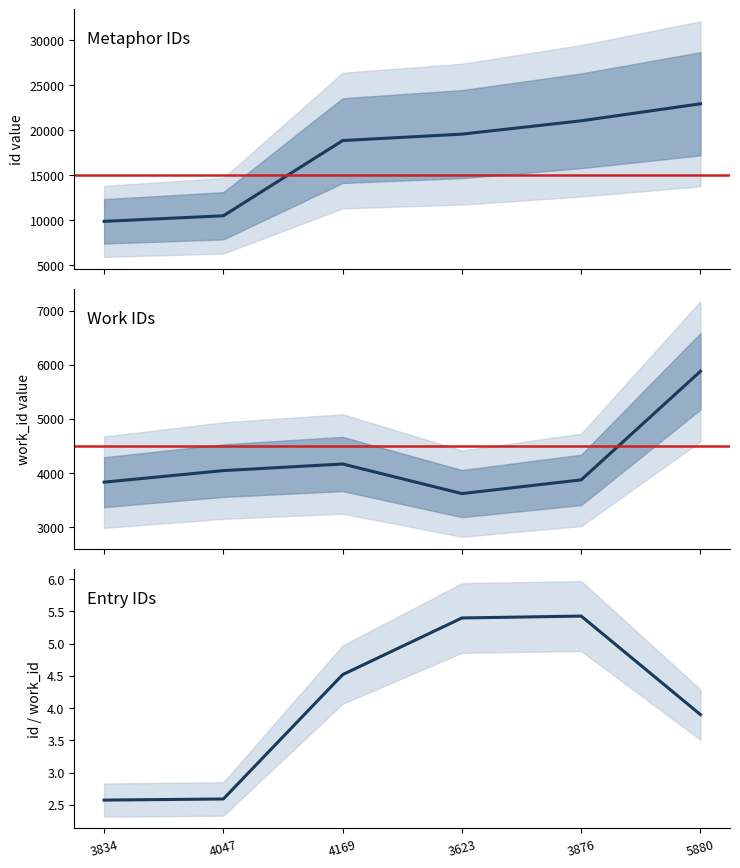

True or false: id / work_id and work_id intersect in this chart.

False